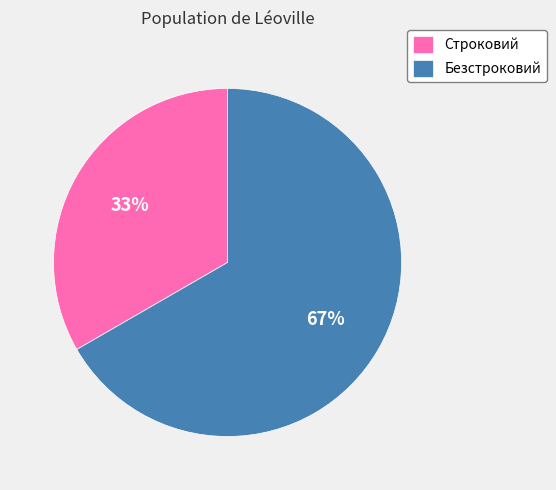

Count the number of slices in the pie.

2